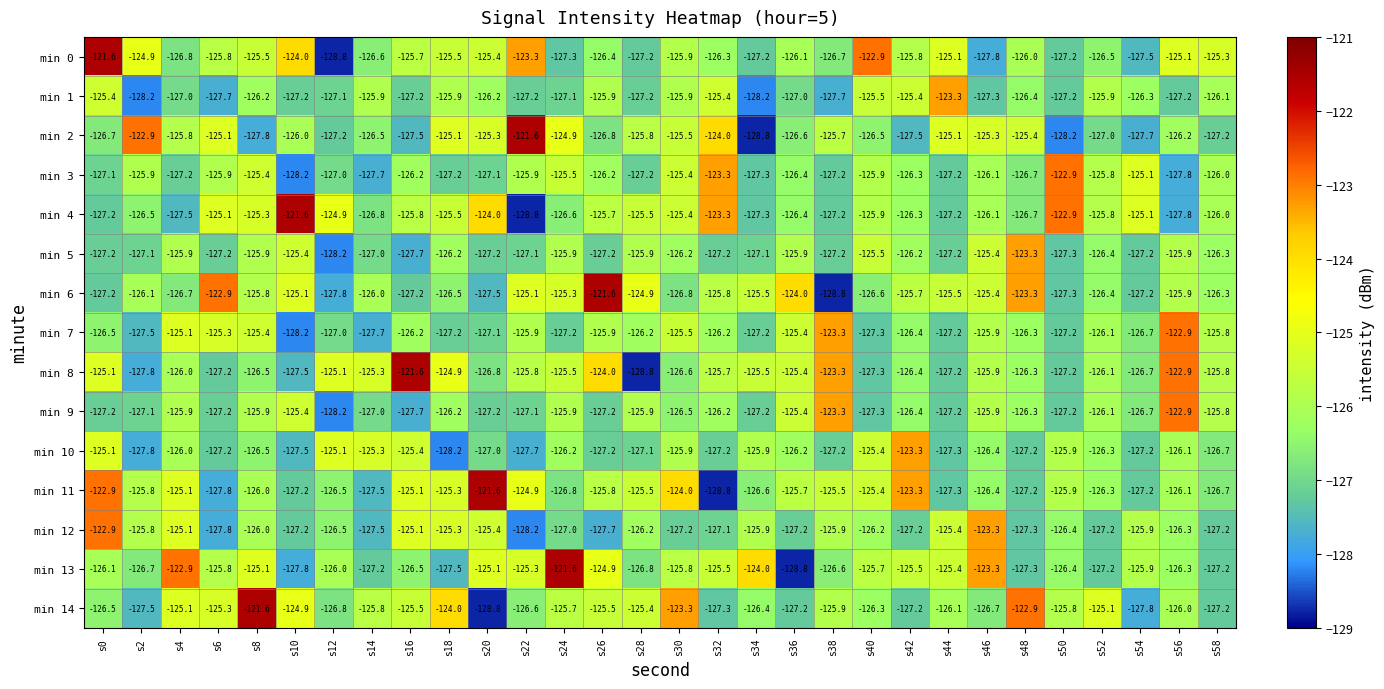

At which label does min 5 reach its minimum?

s12